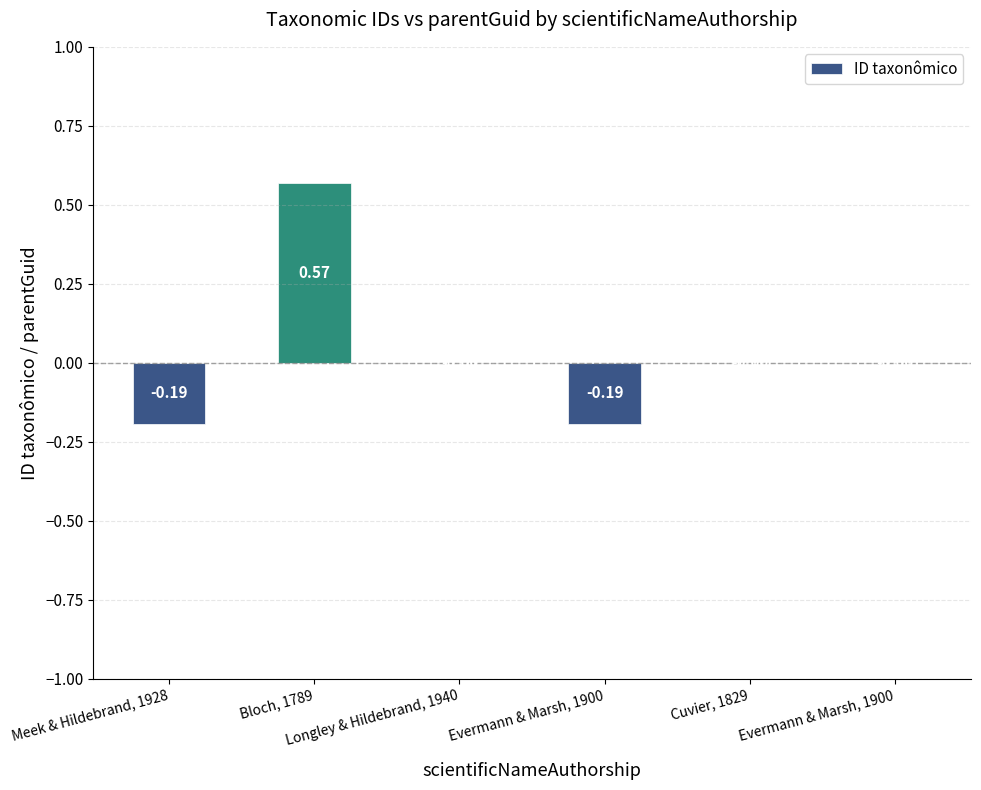

Count the number of categories in the chart.

6